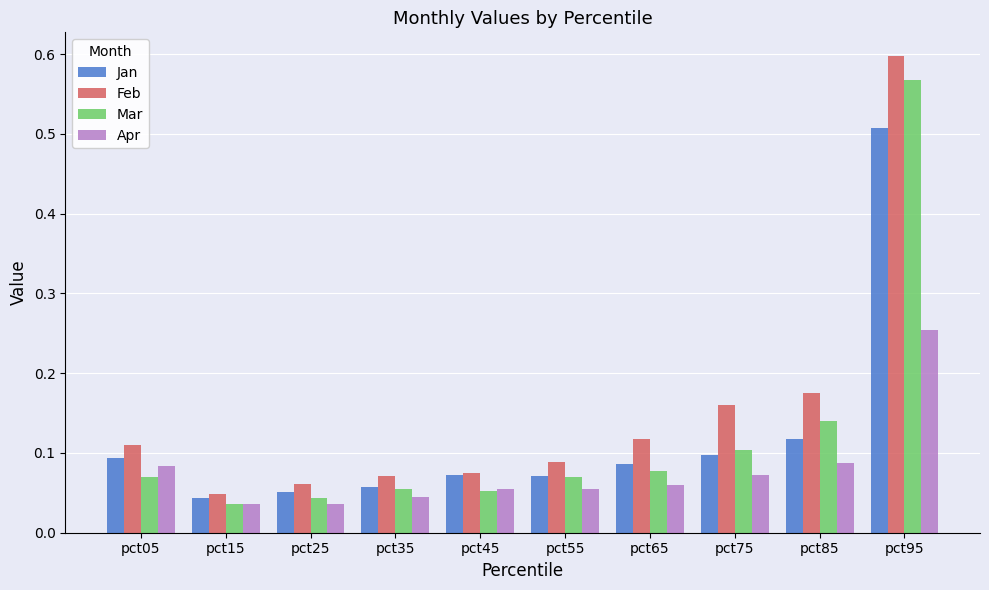

Is the value of Mar at pct15 greater than the value of Jan at pct75?

No